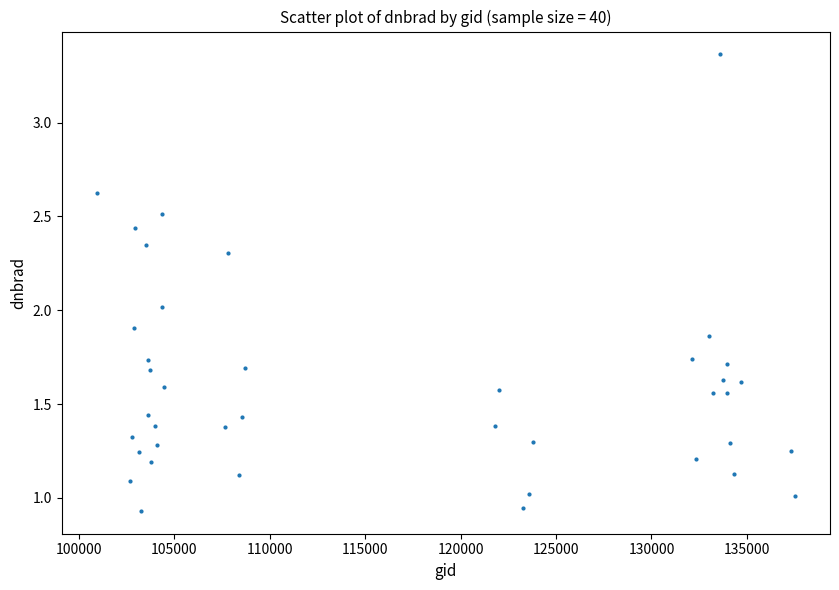

What is the range of X values (max minus min)?

36595.0